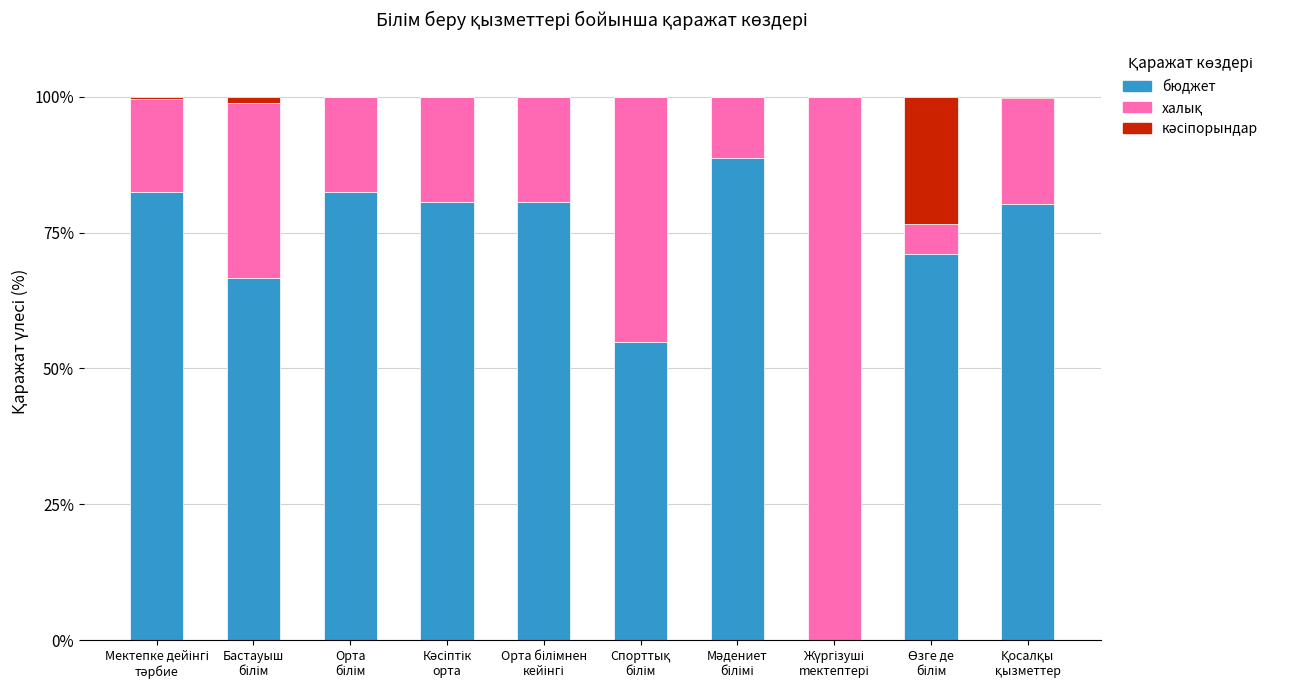

What is the highest value of the бюджет series?

88.7